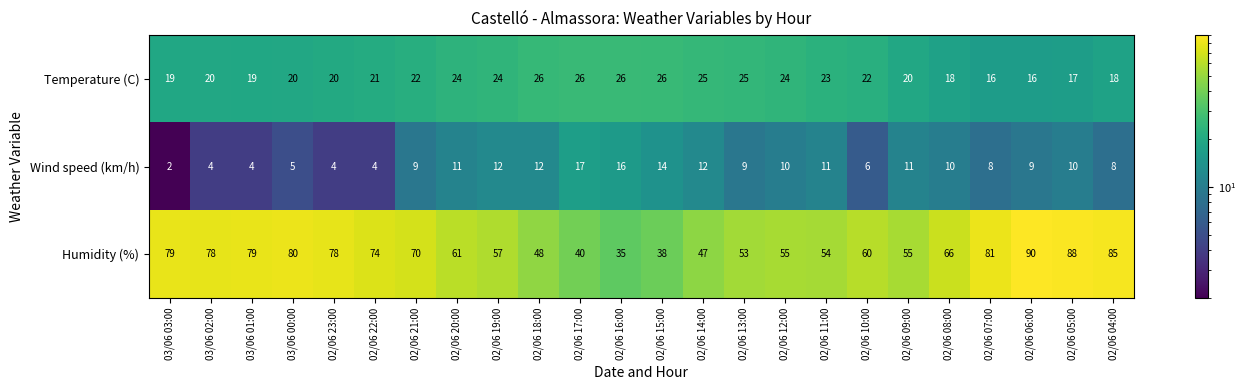

True or false: Wind speed (km/h) has a value of 17 at 02/06 17:00.

True